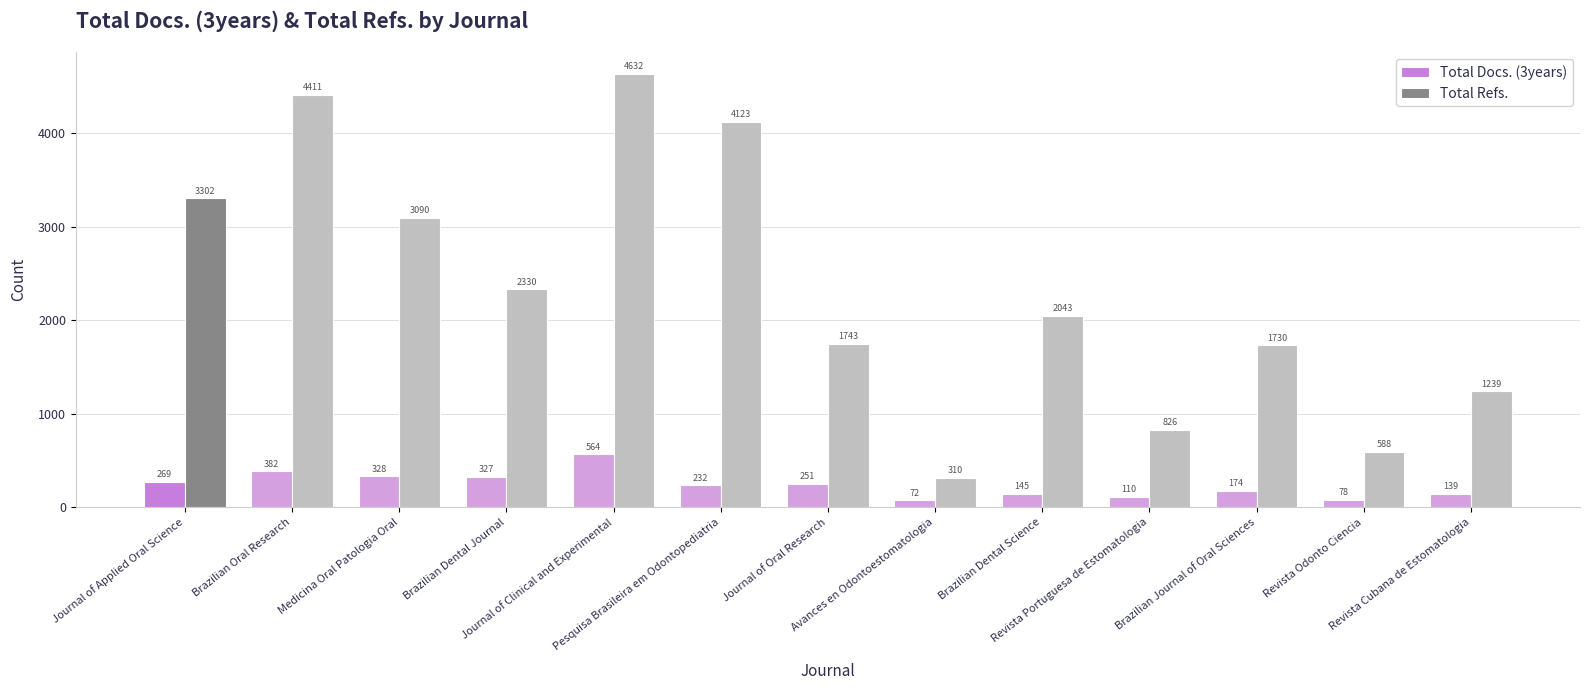

What is the difference between the maximum and minimum values in the Total Docs. (3years) series?

492